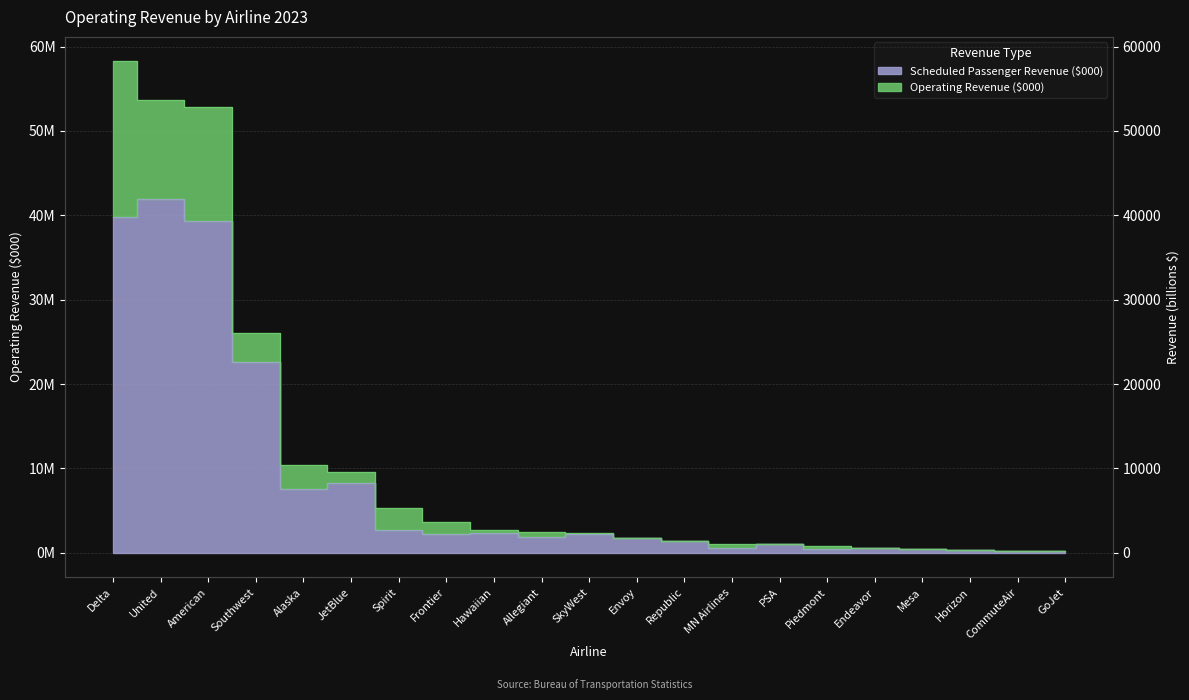

Is the value of Scheduled Passenger Revenue ($000) at American greater than the value of Operating Revenue ($000) at Spirit?

Yes